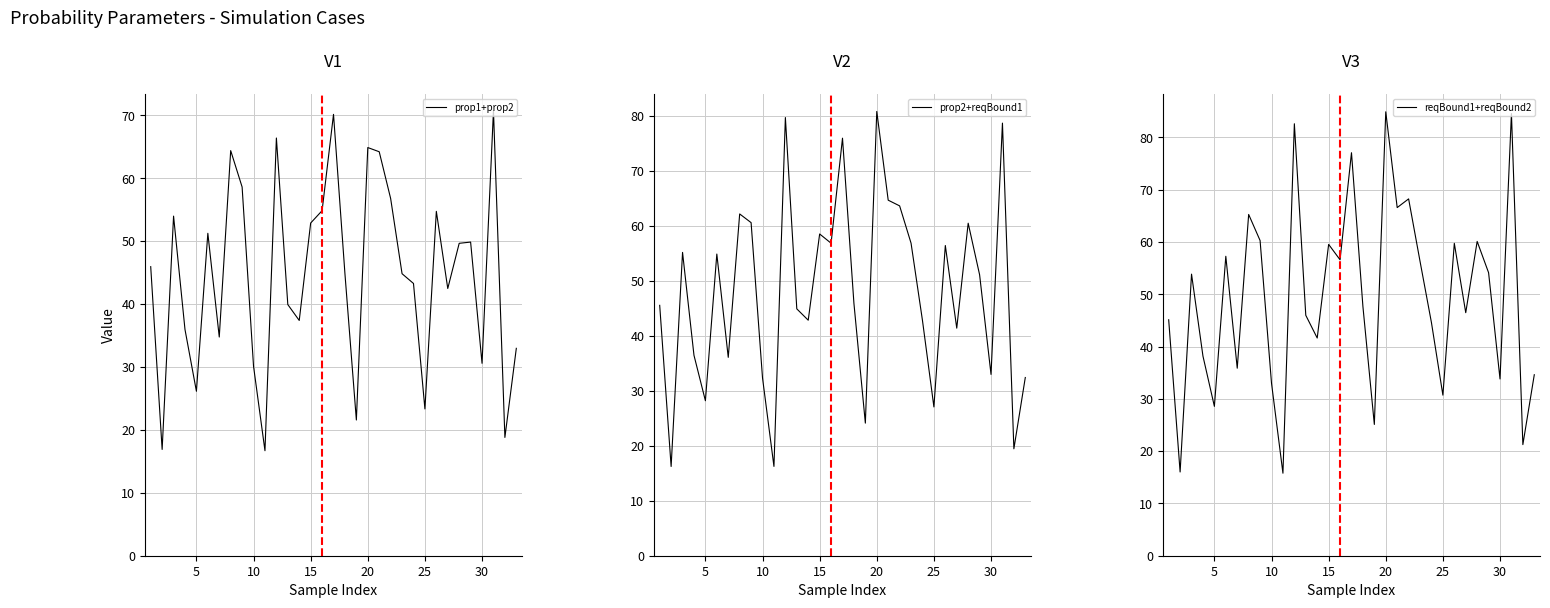

Reading left to right, transcribe all the data shown in this chart.

prop1+prop2: 45.9	16.9	54.0	36.0	26.1	51.2	34.8	64.4	58.6	30.1	16.7	66.4	39.9	37.4	52.9	54.8	70.2	44.8	21.6	64.9	64.2	56.8	44.8	43.3	23.3	54.7	42.5	49.7	49.9	30.6	70.7	18.8	33.0
prop2+reqBound1: 45.6	16.2	55.2	36.5	28.2	54.9	36.1	62.2	60.6	32.3	16.2	79.7	44.9	42.9	58.5	56.9	76.0	45.9	24.1	80.8	64.7	63.7	56.9	42.8	27.1	56.4	41.4	60.5	51.1	33.0	78.7	19.5	32.4
reqBound1+reqBound2: 45.1	16.0	53.8	38.2	28.6	57.3	35.9	65.3	60.3	33.0	15.8	82.6	46.0	41.6	59.5	56.6	77.1	47.7	25.1	84.9	66.6	68.2	56.3	44.6	30.7	59.7	46.5	60.1	54.1	33.8	84.5	21.2	34.6